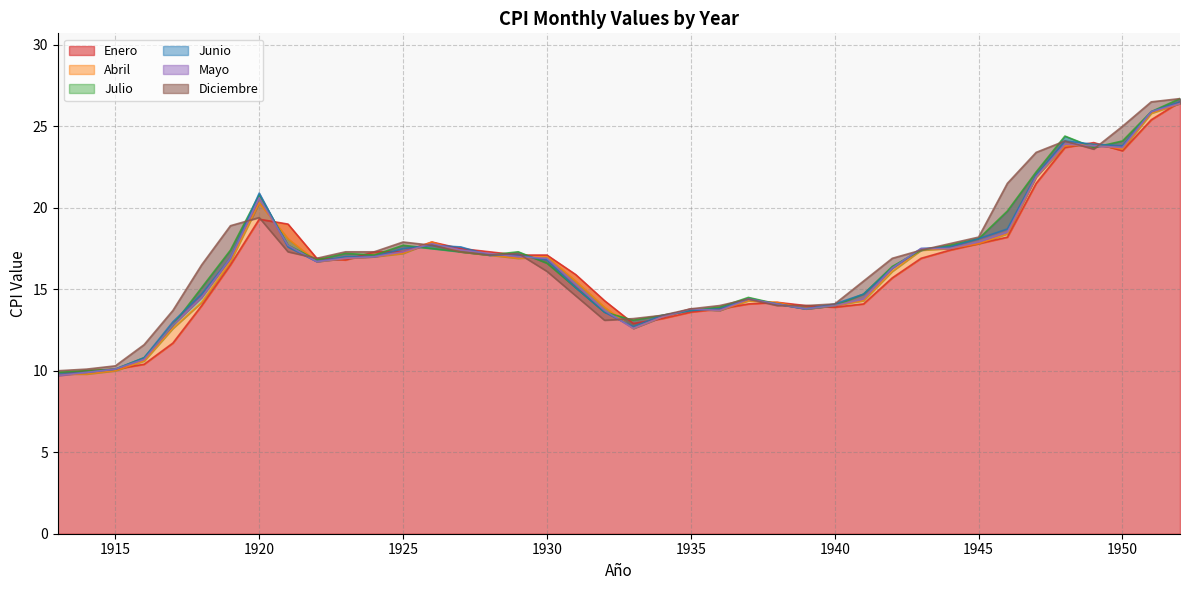

Which has a higher value, 1916 or 1921?

1921